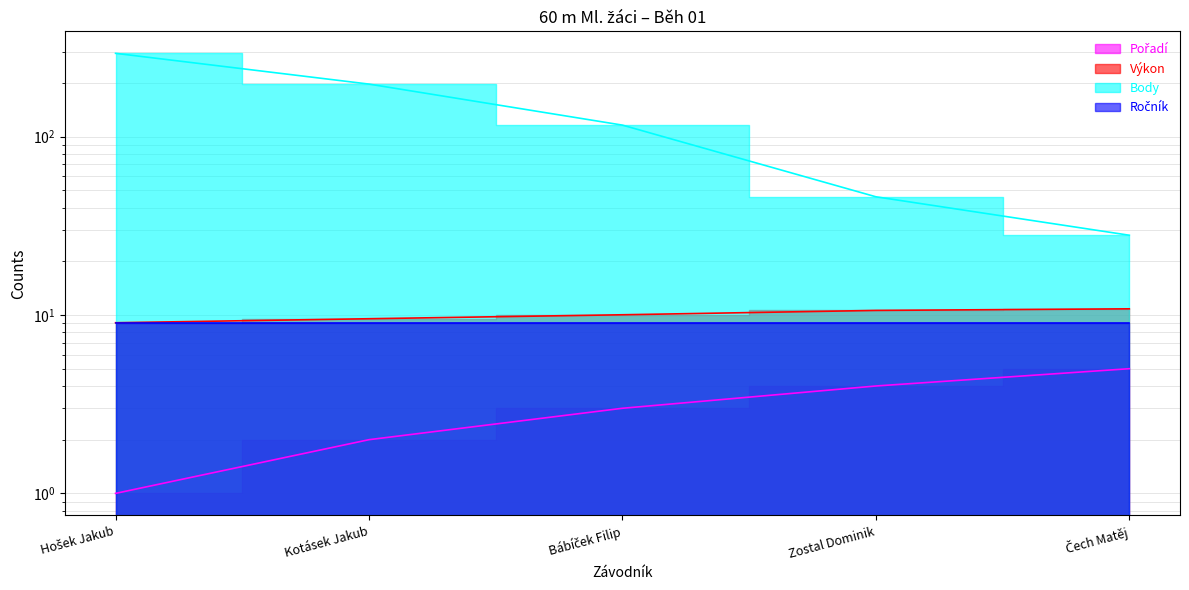

True or false: Body has a value of 314.9 at Kotásek Jakub.

False